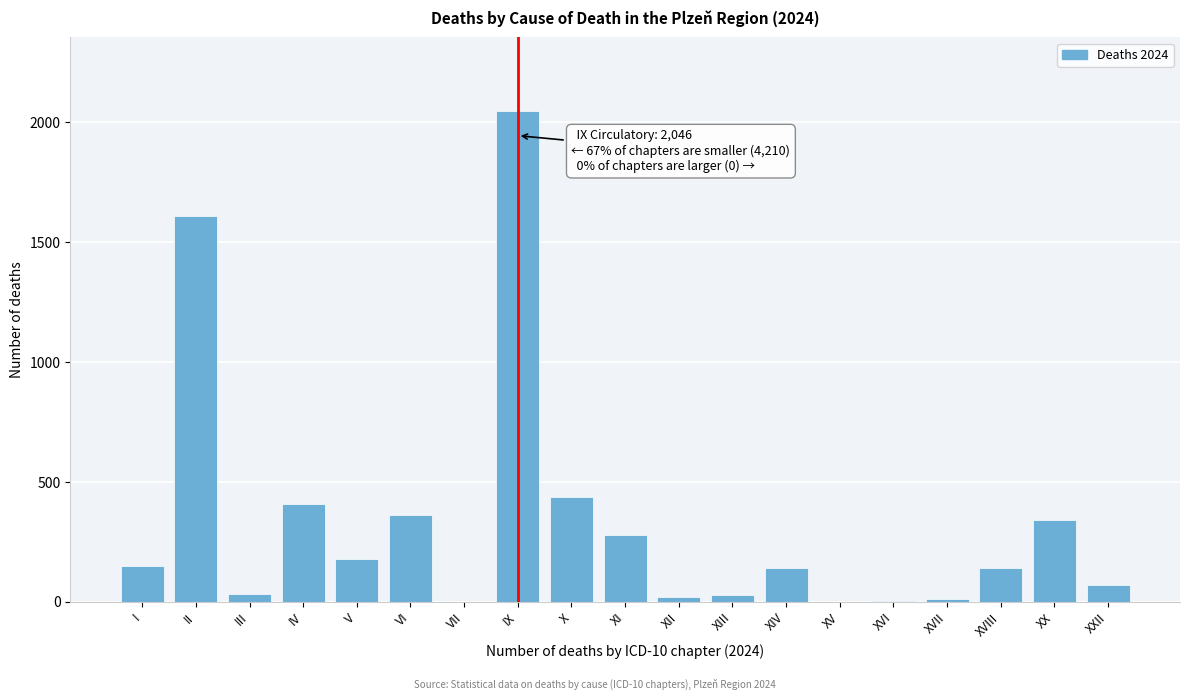

The value at I is 150. True or false?

True